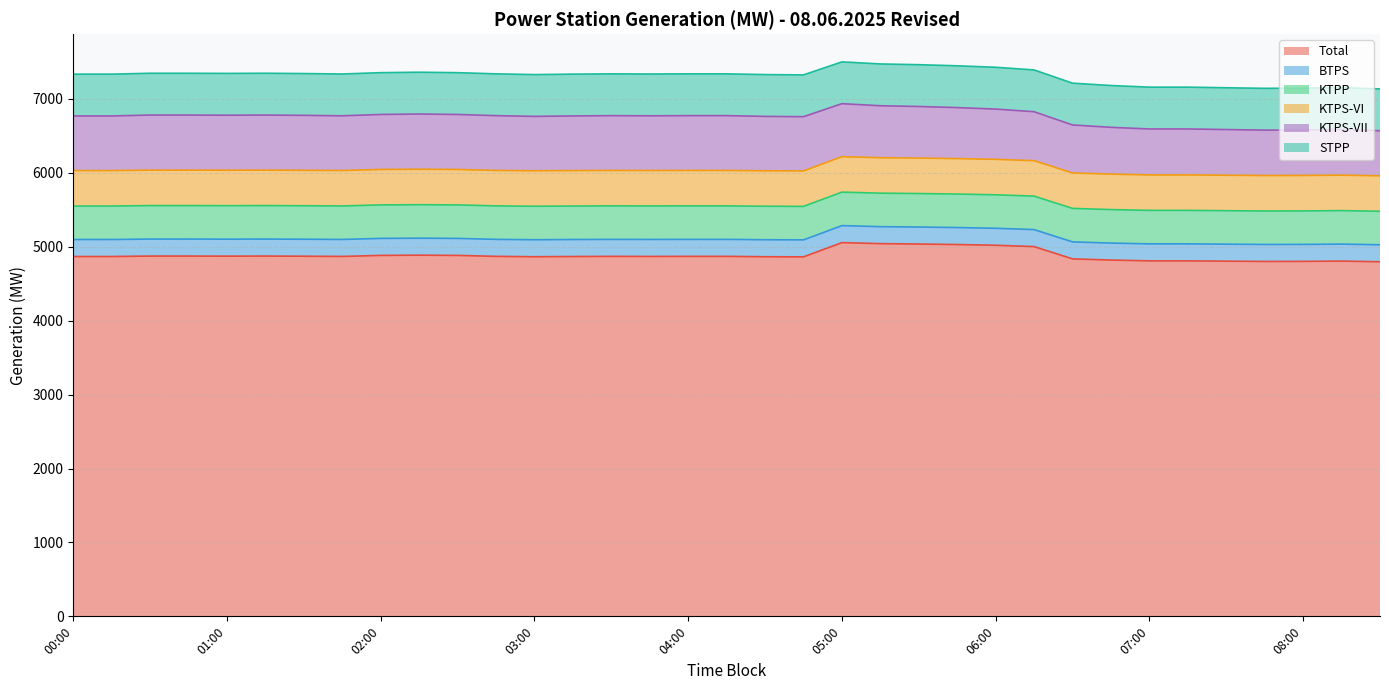

Reading left to right, list all the values displayed in this chart.

Total: 4868.2	4868.2	4874.2	4874.2	4873.2	4874.2	4872.2	4869.2	4883.2	4886.2	4883.2	4870.2	4865.2	4868.2	4870.2	4869.2	4870.2	4870.2	4865.2	4863.2	5056.2	5042.2	5037.2	5030.2	5020.2	5002.2	4836.2	4820.2	4809.2	4809.2	4805.2	4801.2	4802.2	4806.2	4797.2
BTPS: 230.0	230.0	230.0	230.0	230.0	230.0	230.0	230.0	230.0	230.0	230.0	230.0	230.0	230.0	230.0	230.0	230.0	230.0	230.0	230.0	230.0	230.0	230.0	230.0	230.0	230.0	230.0	230.0	230.0	230.0	230.0	230.0	230.0	230.0	230.0
KTPP: 453.0	453.0	453.0	453.0	453.0	453.0	453.0	453.0	453.0	453.0	453.0	453.0	453.0	453.0	453.0	453.0	453.0	453.0	453.0	453.0	453.0	453.0	453.0	453.0	453.0	453.0	453.0	453.0	453.0	453.0	453.0	453.0	453.0	453.0	453.0
KTPS-VI: 479.7	479.7	479.7	479.7	479.7	479.7	479.7	479.7	479.7	479.7	479.7	479.7	479.7	479.7	479.7	479.7	479.7	479.7	479.7	479.7	479.7	479.7	479.7	479.7	479.7	479.7	479.7	479.7	479.7	479.7	479.7	479.7	479.7	479.7	479.7
KTPS-VII: 739.0	739.0	745.0	745.0	744.0	745.0	743.0	740.0	744.0	747.0	744.0	741.0	736.0	739.0	741.0	740.0	741.0	741.0	736.0	734.0	717.0	703.0	698.0	690.0	680.0	662.0	649.0	633.0	622.0	622.0	618.0	614.0	615.0	619.0	610.0
STPP: 565.5	565.5	565.5	565.5	565.5	565.5	565.5	565.5	565.5	565.5	565.5	565.5	565.5	565.5	565.5	565.5	565.5	565.5	565.5	565.5	565.5	565.5	565.5	565.5	565.5	565.5	565.5	565.5	565.5	565.5	565.5	565.5	565.5	565.5	565.5